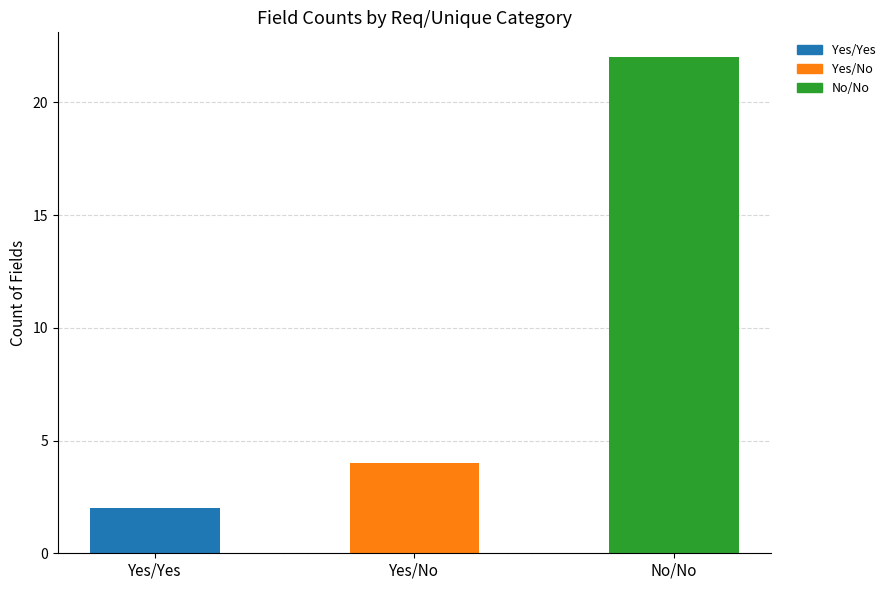

True or false: the data shows 12 at No/No.

False